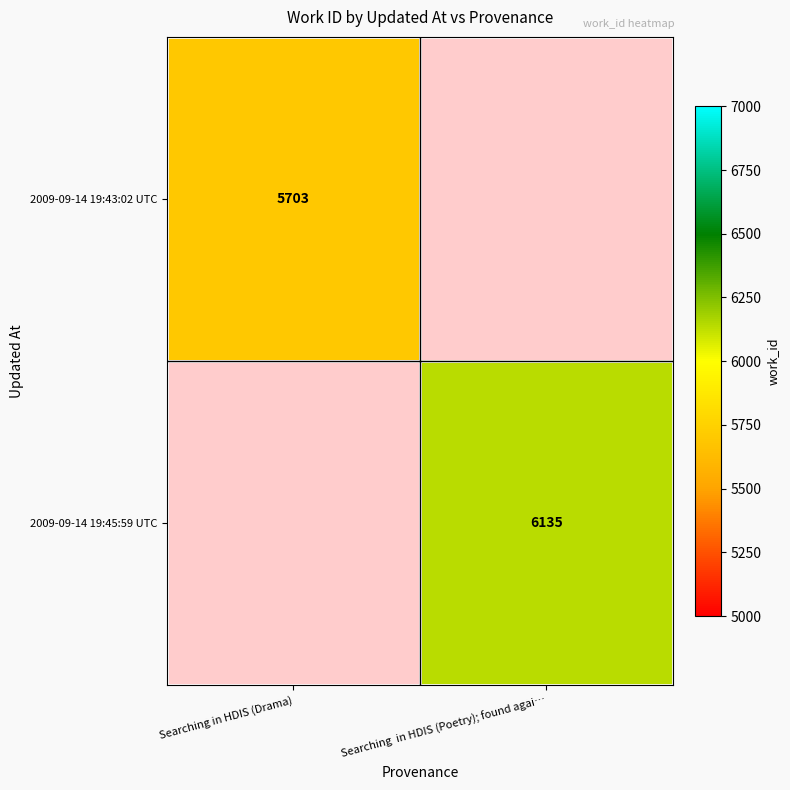

The 2009-09-14 19:45:59 UTC series shows 10501 at Searching  in HDIS (Poetry); found agai…. True or false?

False